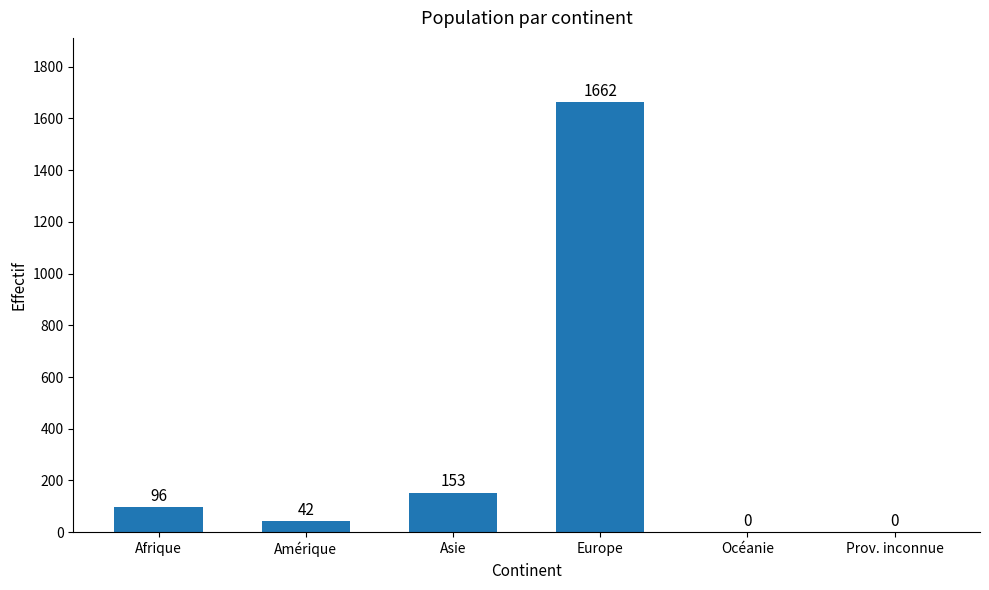

What is the average value?

326